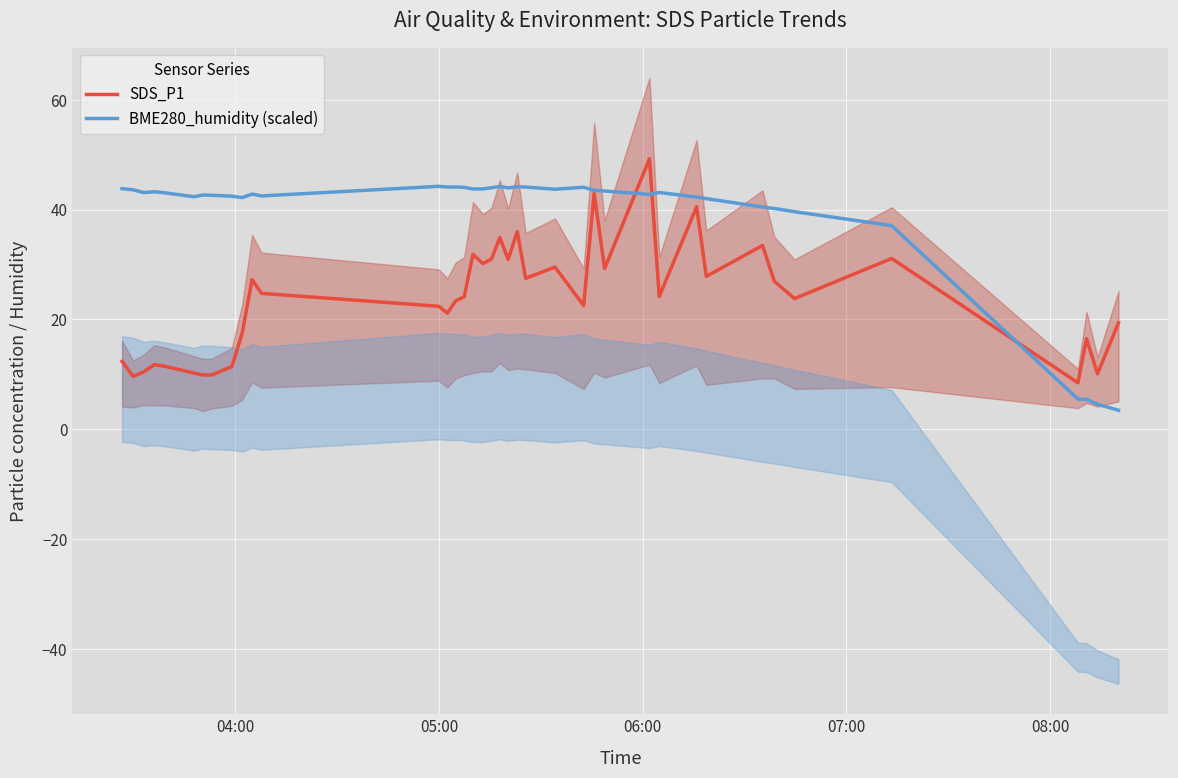

How many series are shown in this chart?

2